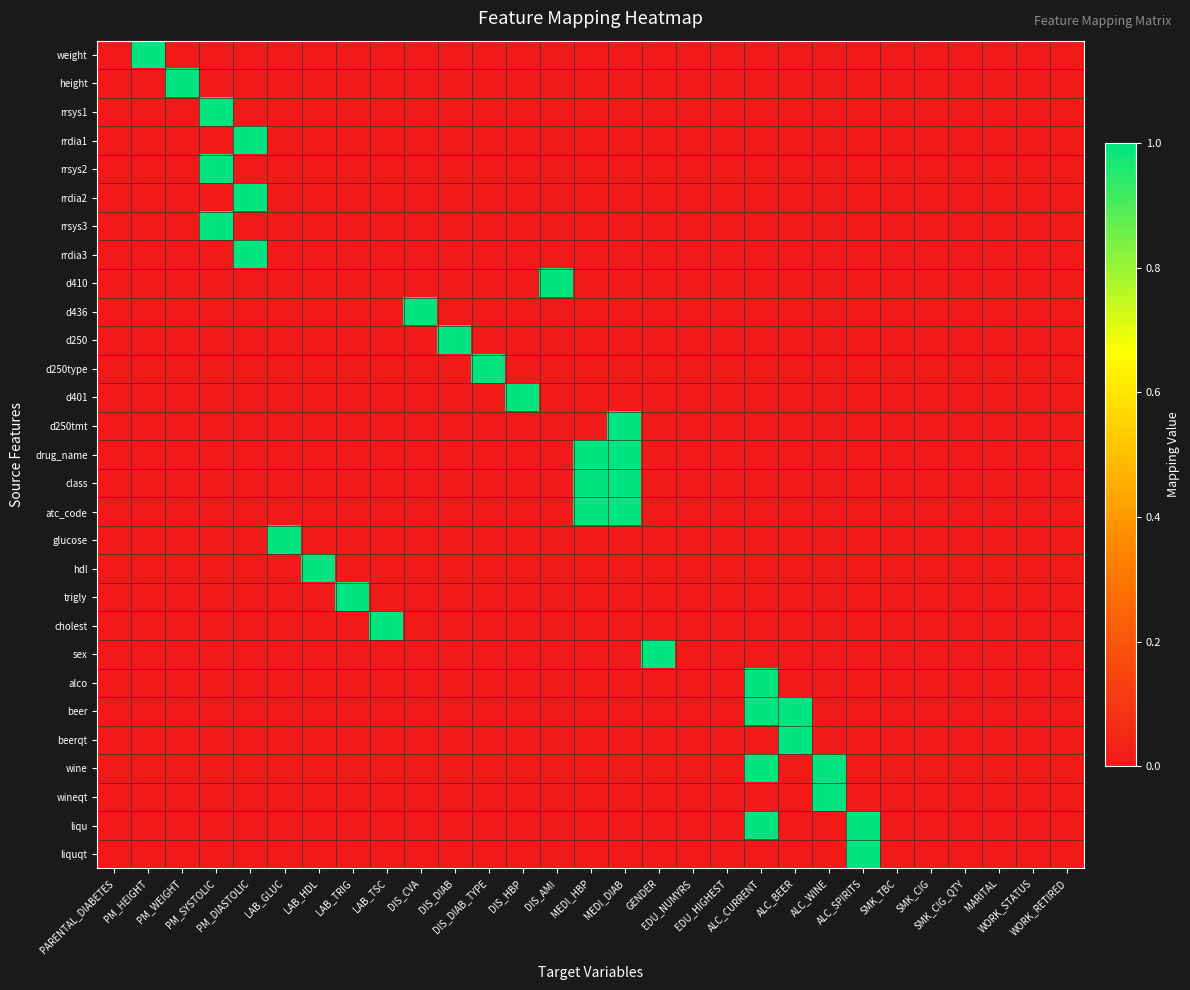

Which label corresponds to the smallest value in the chart?

PARENTAL_DIABETES